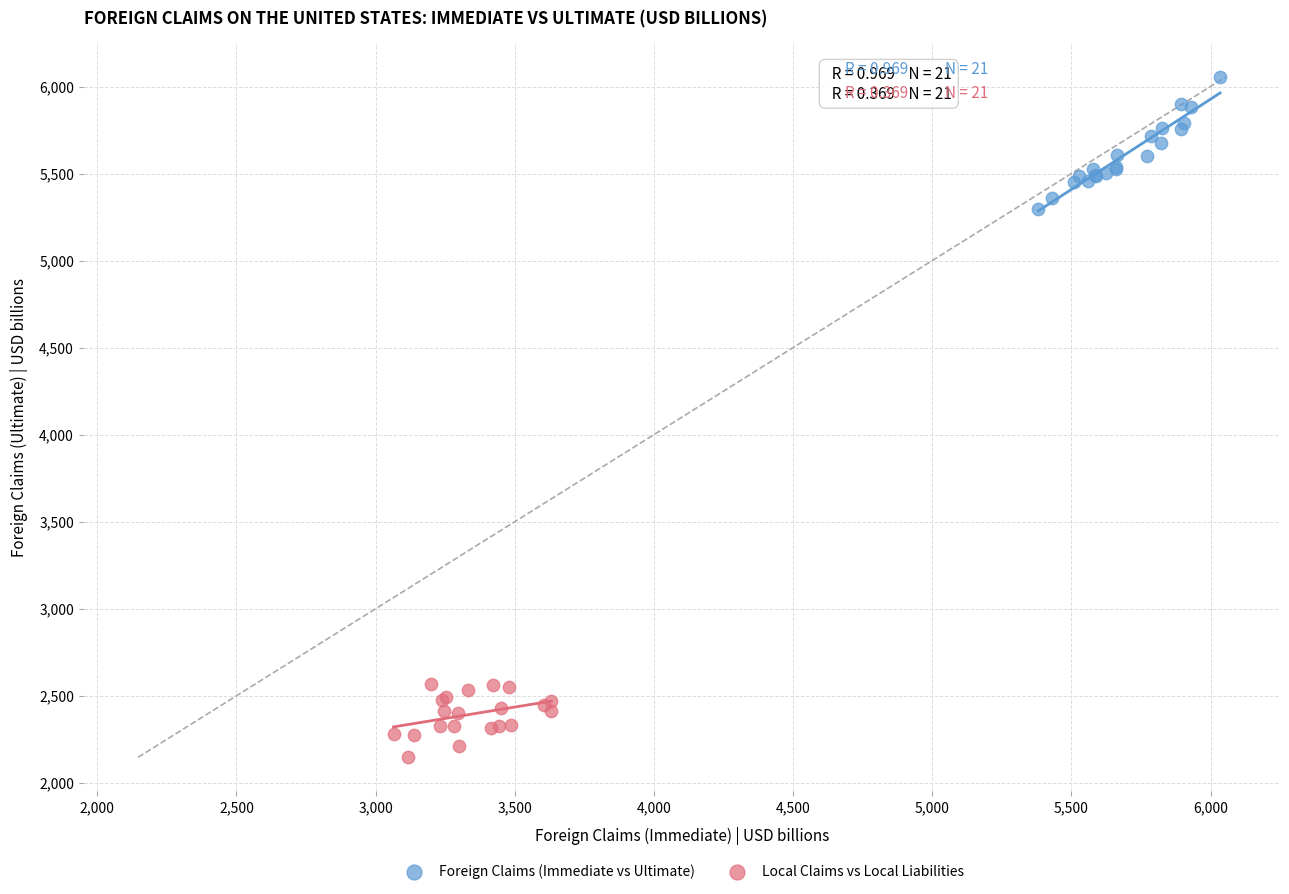

Which series contains the lowest Y value?

Local Claims vs Local Liabilities